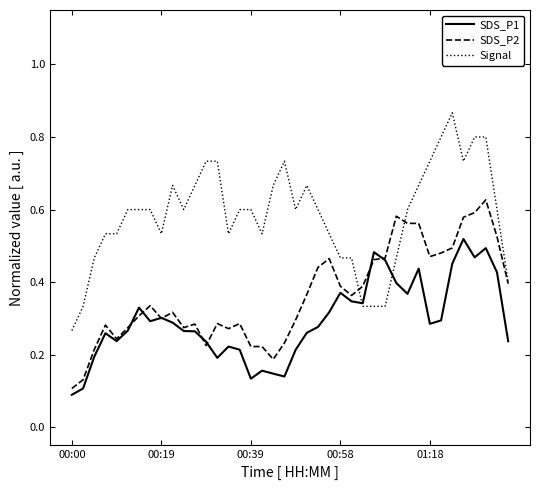

Rank the series by their average value, from lowest to highest.

SDS_P1, SDS_P2, Signal